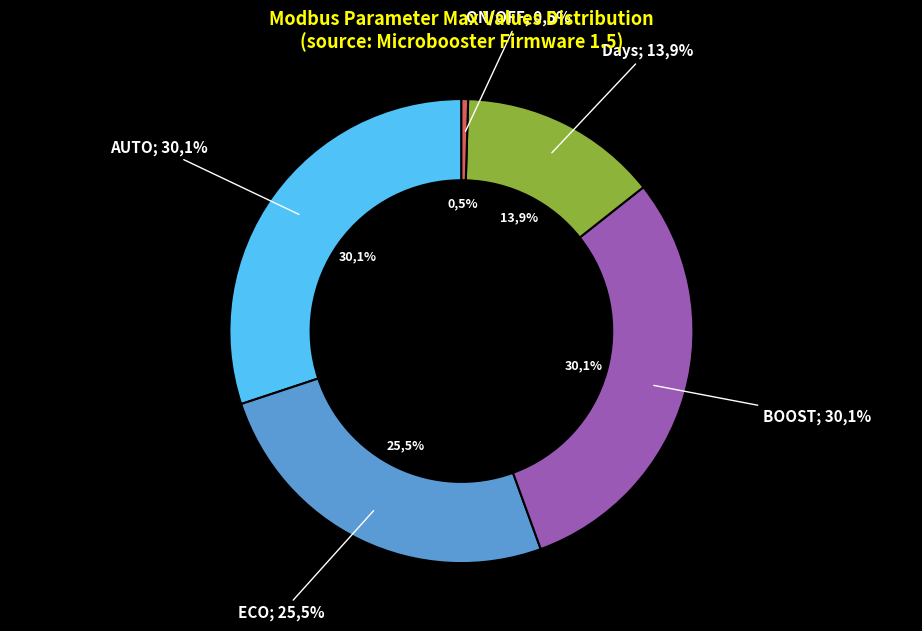

What percentage is the Days slice, to the nearest percent?

14%